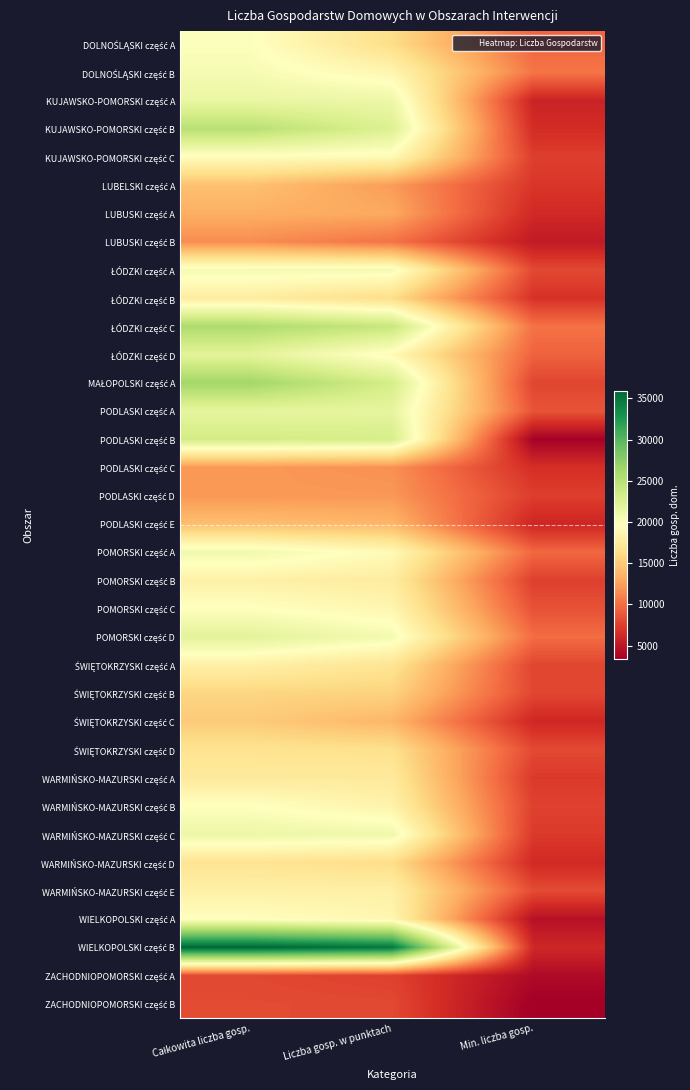

Count the number of categories in the chart.

3